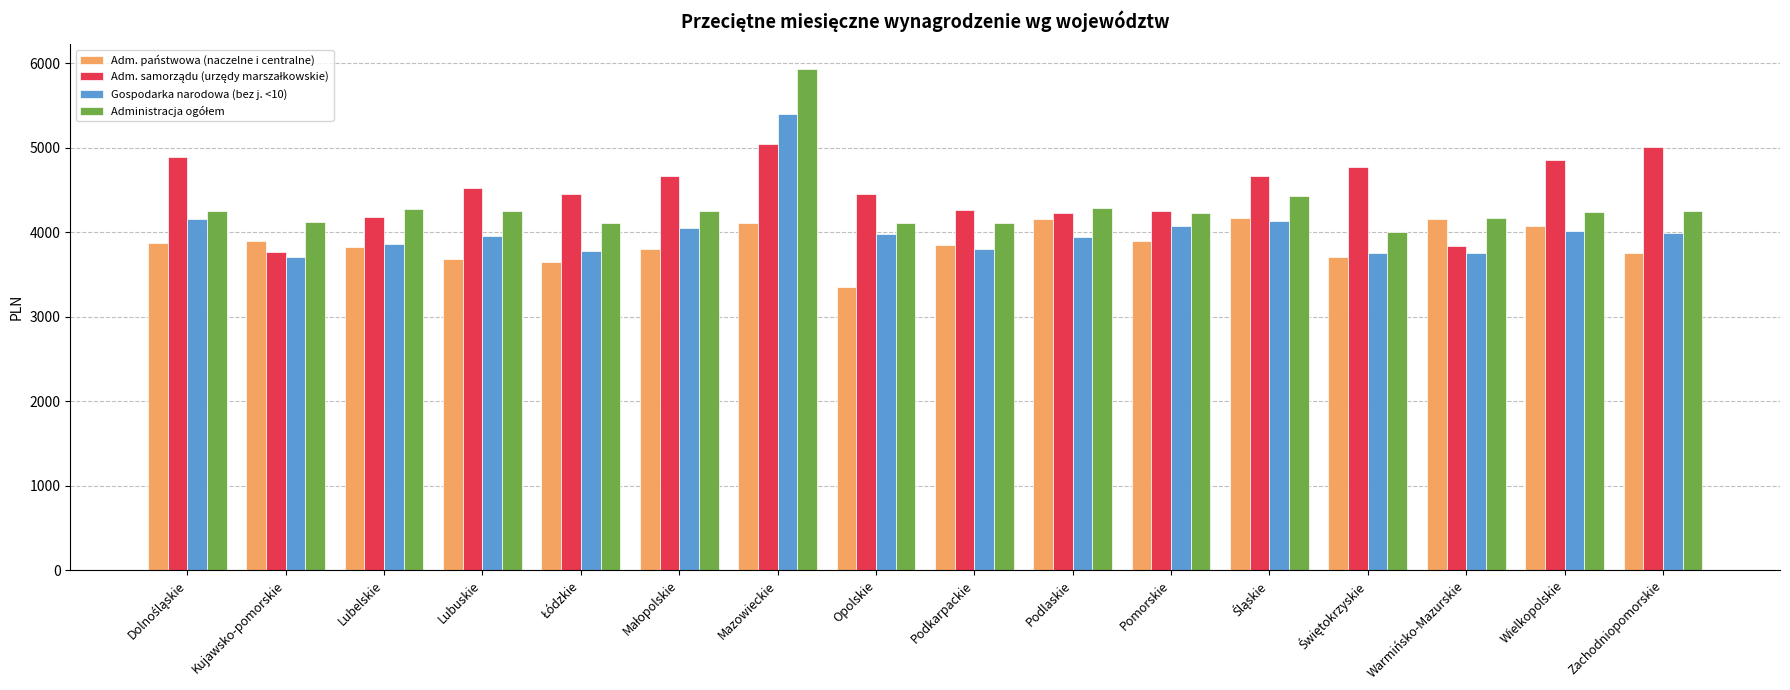

What is the maximum value shown in the chart?

5925.2